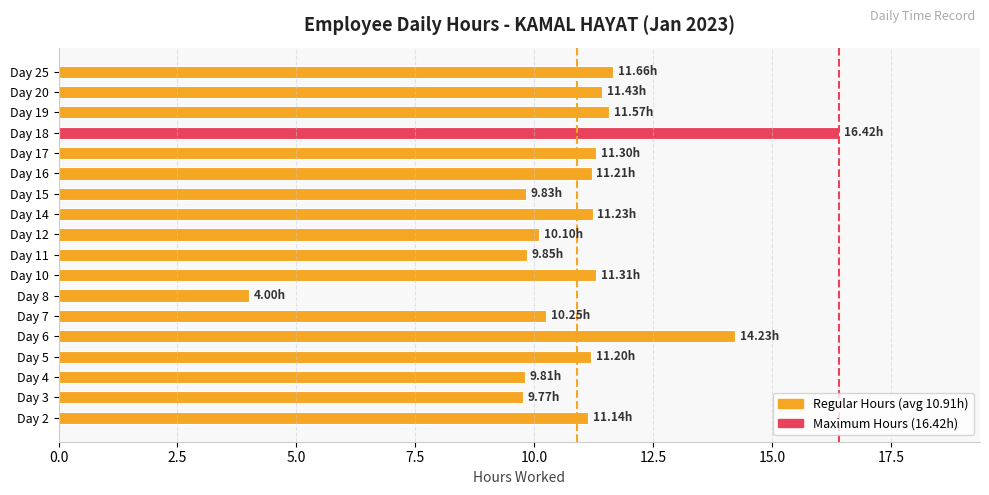

What is the difference between the values at Day 7 and Day 18?

6.2